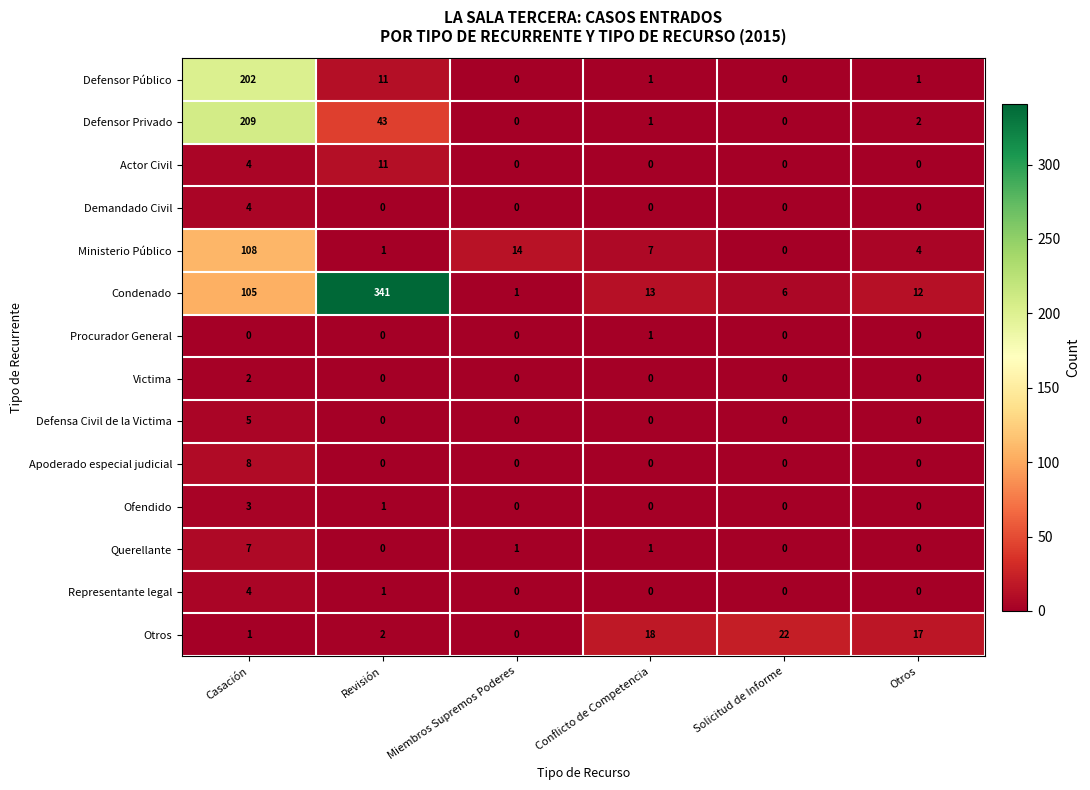

The Victima series shows -1 at Revisión. True or false?

False